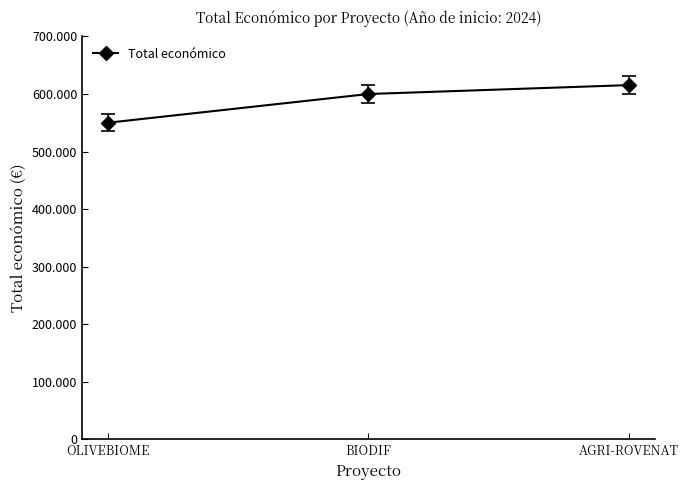

Rank the categories by value from lowest to highest.

OLIVEBIOME, BIODIF, AGRI-ROVENAT